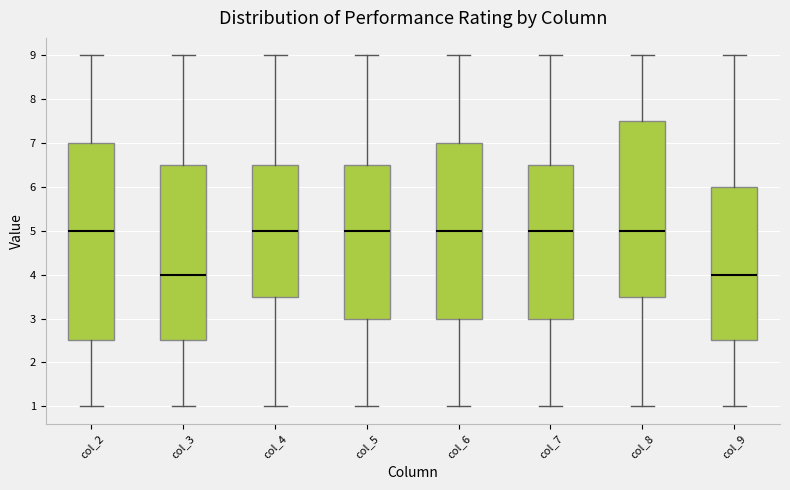

Reading left to right, read every box against the y-axis: the position of its median line, the range the box covers, and the ends of its whiskers. The values are not printed on the chart, so give them approximately, as read against the axis.

col_2: median 5.0, box 2.5 to 7.0, whiskers 1.0 to 9.0
col_3: median 4.0, box 2.5 to 6.5, whiskers 1.0 to 9.0
col_4: median 5.0, box 3.5 to 6.5, whiskers 1.0 to 9.0
col_5: median 5.0, box 3.0 to 6.5, whiskers 1.0 to 9.0
col_6: median 5.0, box 3.0 to 7.0, whiskers 1.0 to 9.0
col_7: median 5.0, box 3.0 to 6.5, whiskers 1.0 to 9.0
col_8: median 5.0, box 3.5 to 7.5, whiskers 1.0 to 9.0
col_9: median 4.0, box 2.5 to 6.0, whiskers 1.0 to 9.0